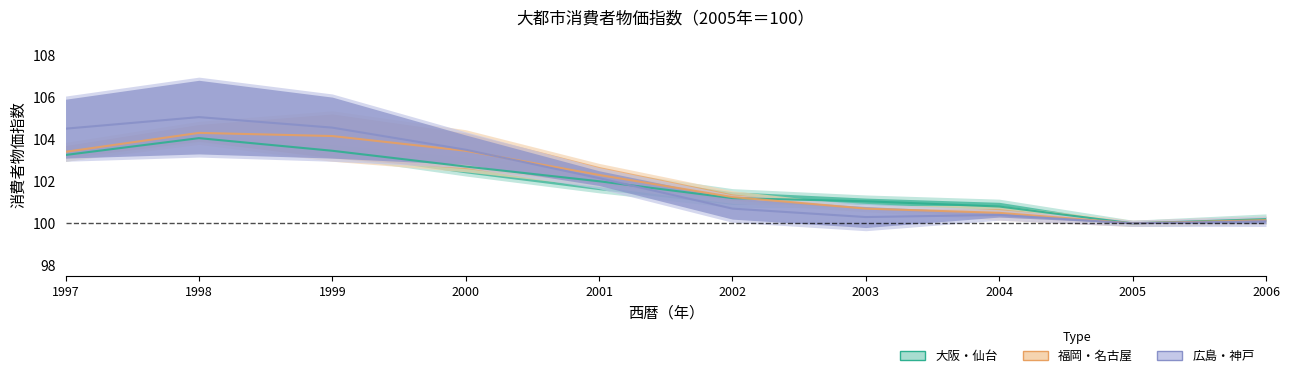

Reading left to right, extract all data points from this chart.

大阪: 103.2	104.0	103.4	102.7	102.0	101.2	101.1	100.8	100.0	100.2
福岡: 103.4	104.3	104.2	103.4	102.3	101.2	100.7	100.5	100.0	100.2
広島: 104.5	105.0	104.5	103.5	102.2	100.7	100.3	100.4	100.0	100.1